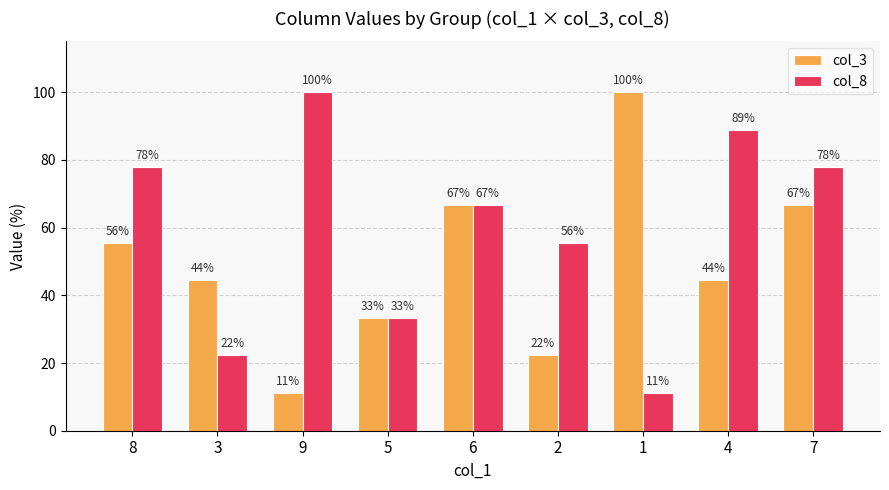

Reading left to right, transcribe all the data shown in this chart.

col_3: 55.6	44.4	11.1	33.3	66.7	22.2	100.0	44.4	66.7
col_8: 77.8	22.2	100.0	33.3	66.7	55.6	11.1	88.9	77.8